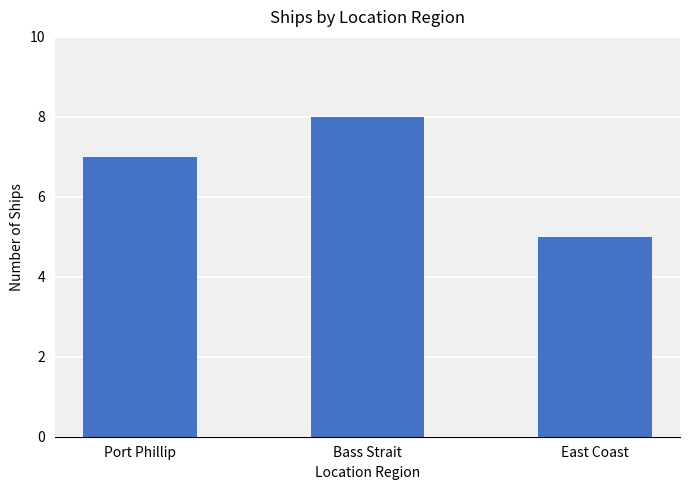

What is the average value?

7